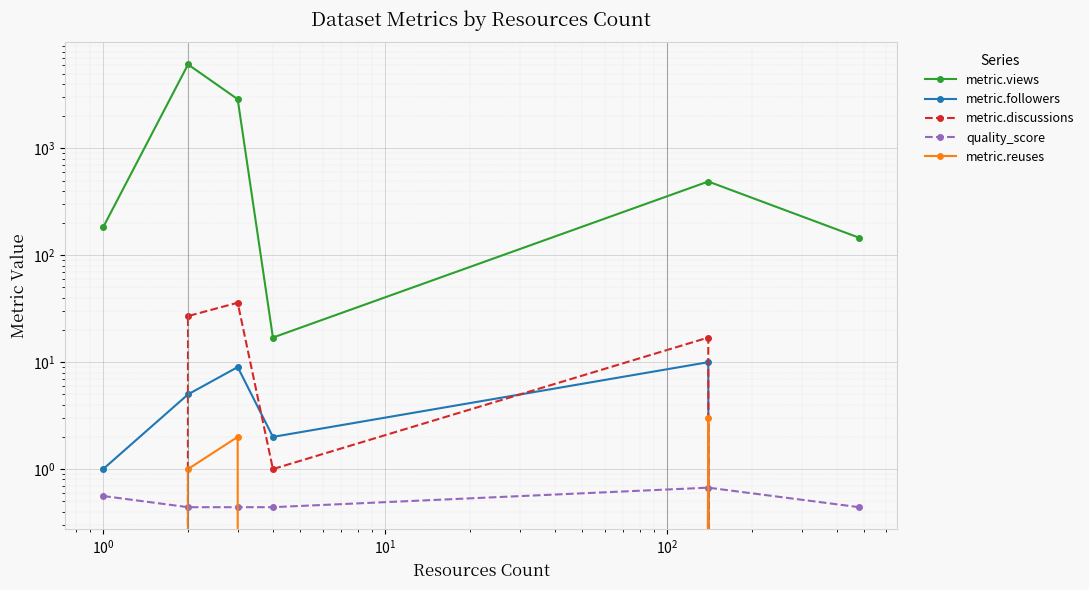

Which series has the largest total across all categories?

metric.views